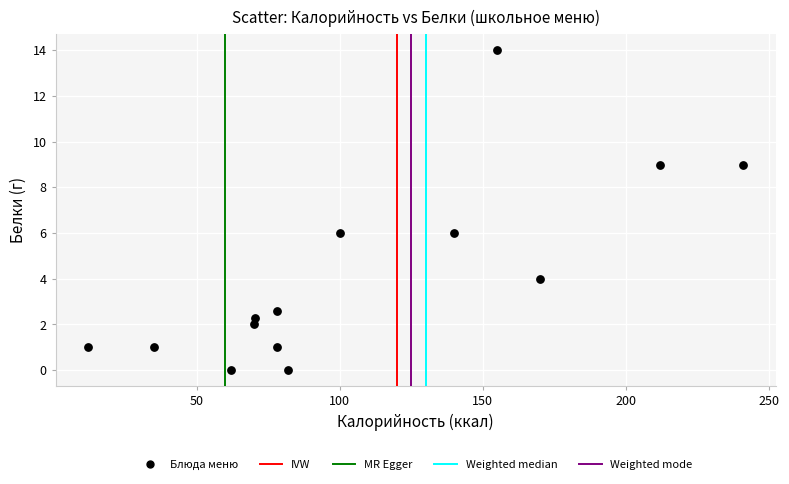

What is the range of Y values (max minus min)?

14.0